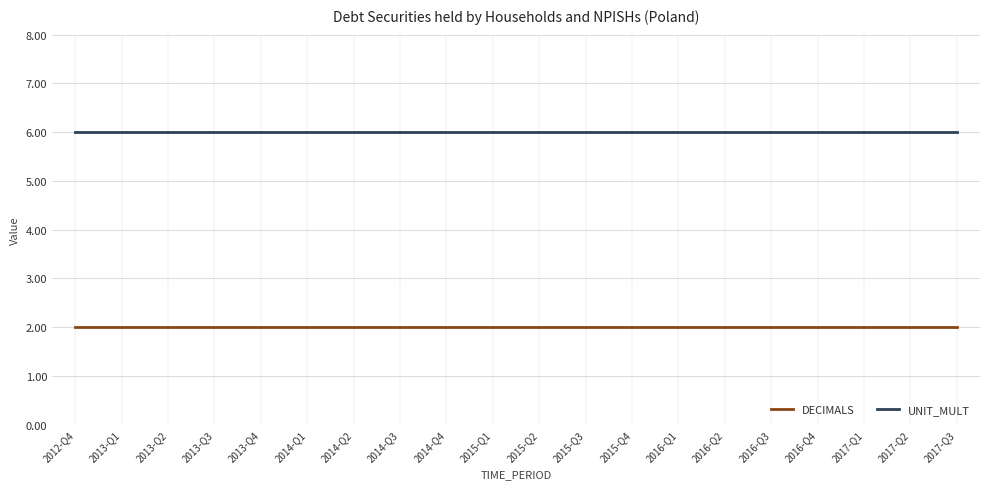

List the series in order of their overall mean, lowest first.

DECIMALS, UNIT_MULT